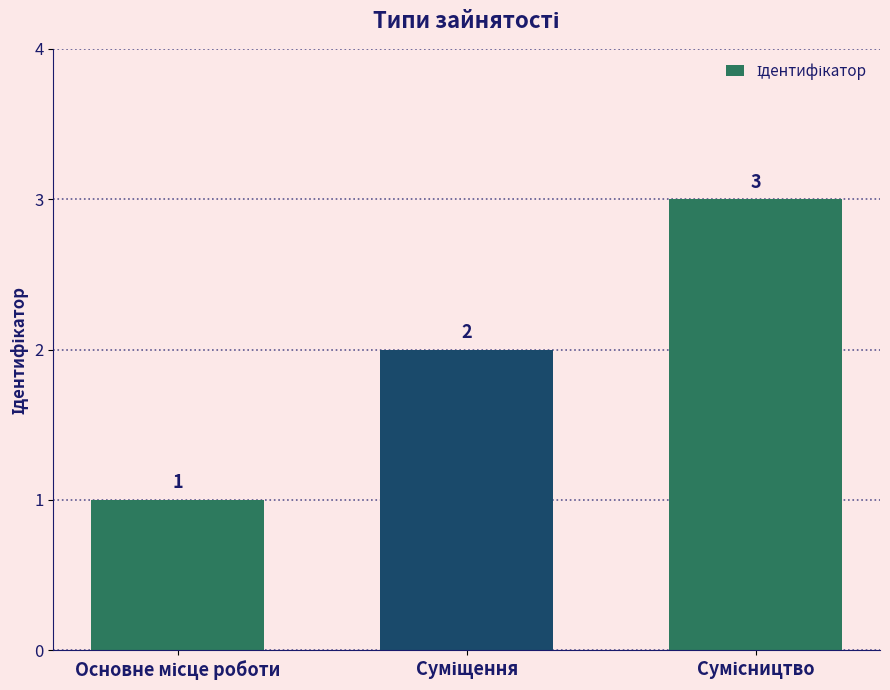

What is the greatest value displayed?

3